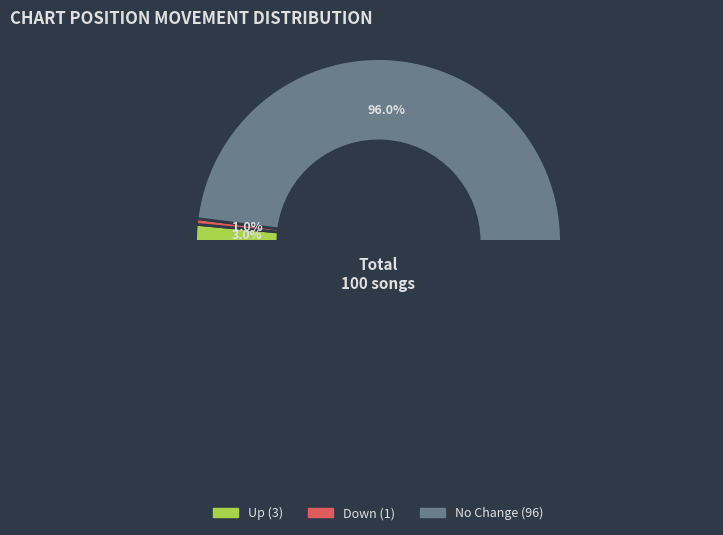

Is there a majority slice in this chart?

Yes